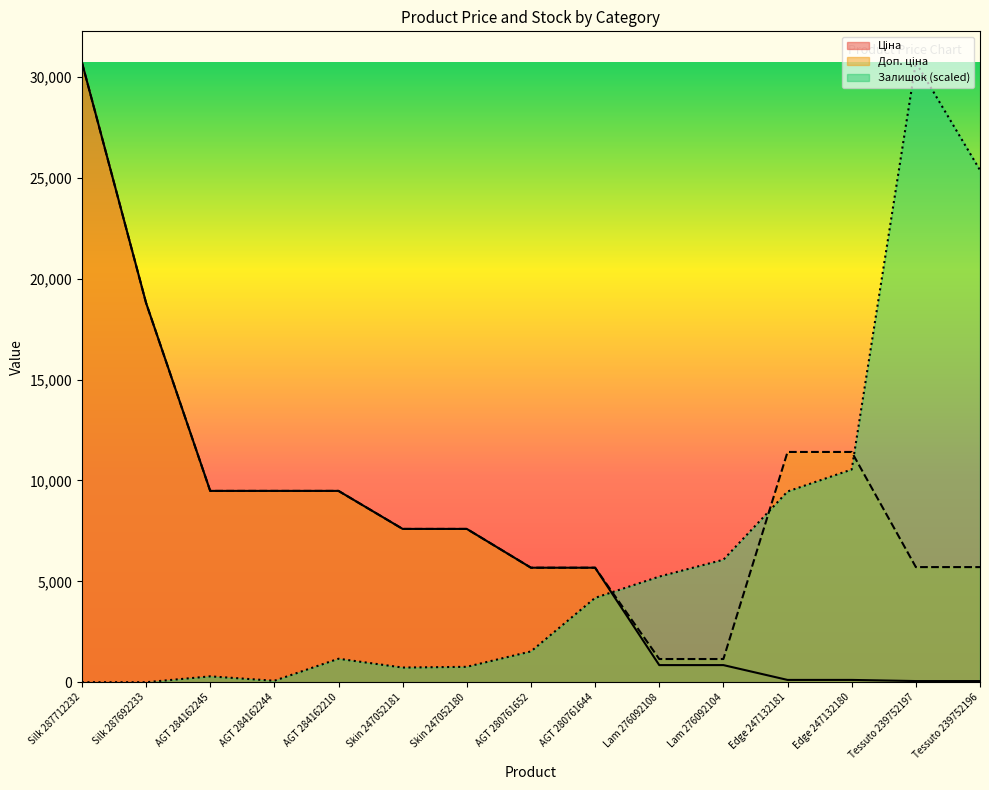

What position from the left is Tessuto 239752196?

15